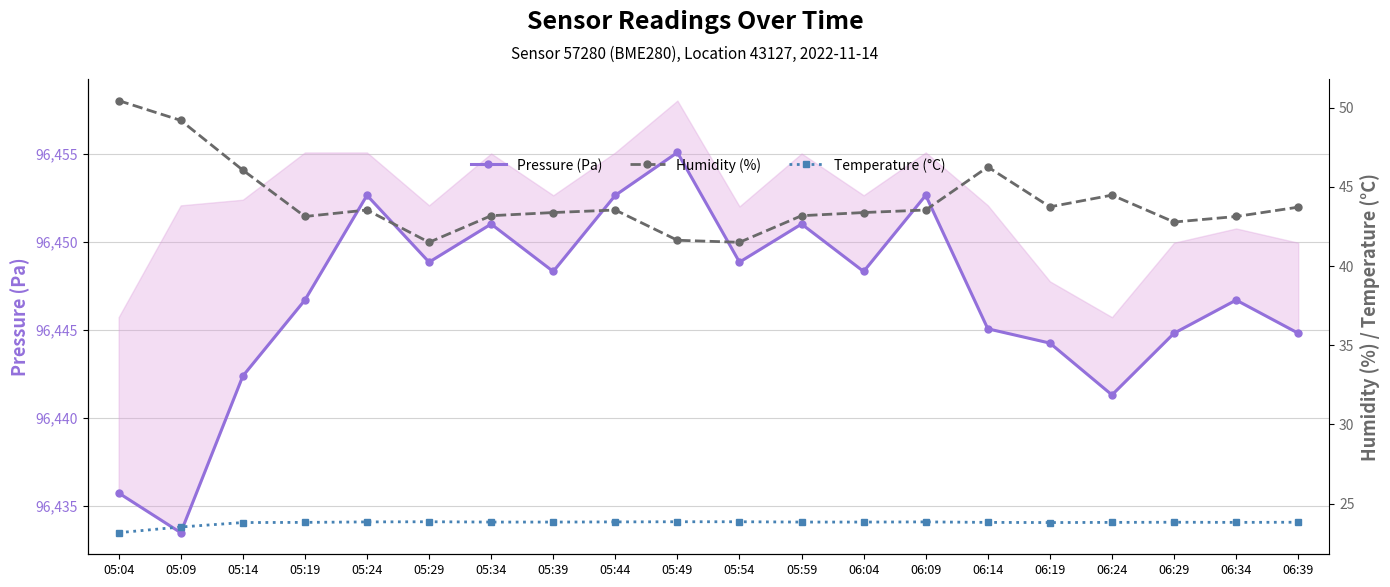

At which category is the sum across all series the highest?

05:49